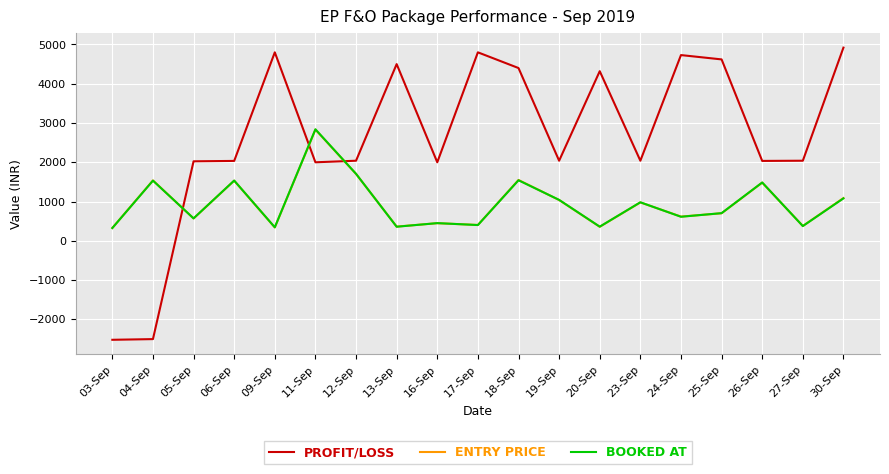

The value of ENTRY PRICE at 03-Sep is 328.0. True or false?

True